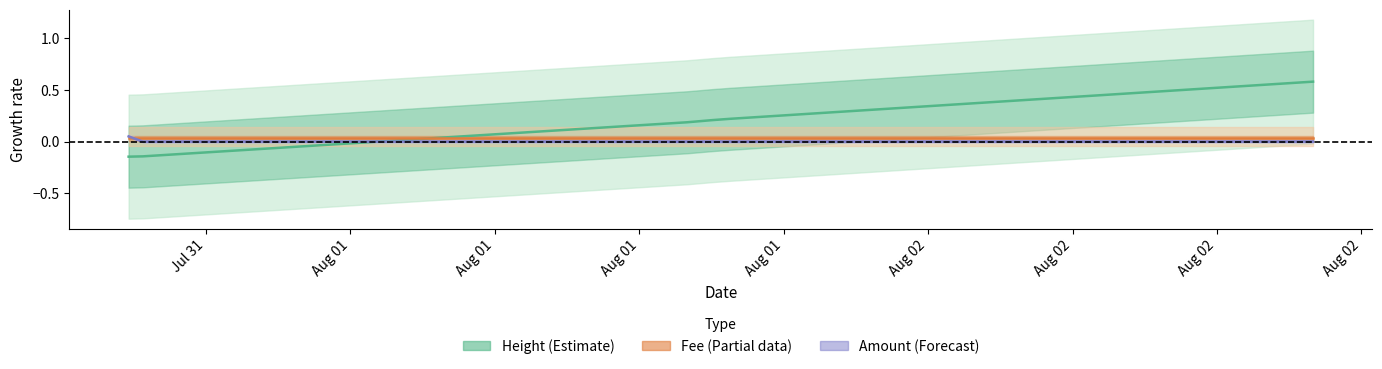

Between Jul 31 and Aug 02, which series saw the biggest shift?

Height